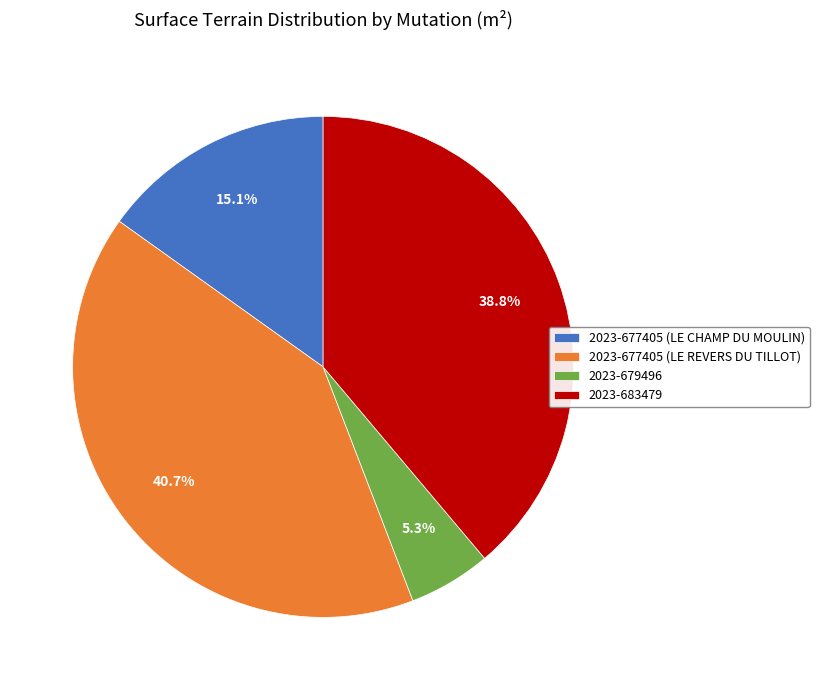

To the nearest percent, what is the average slice percentage?

25%